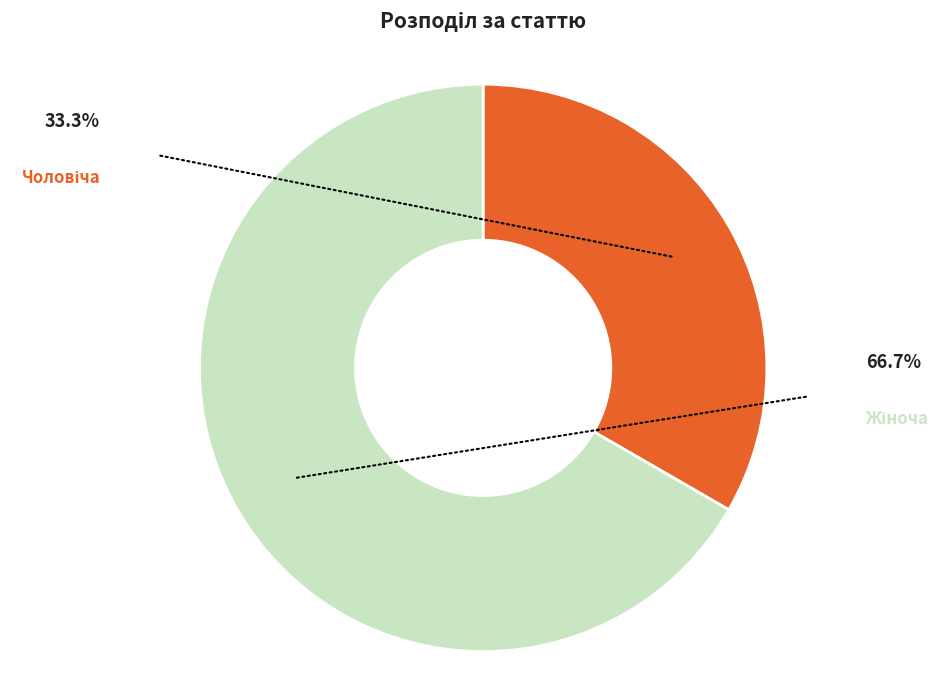

Is there a majority slice in this chart?

Yes